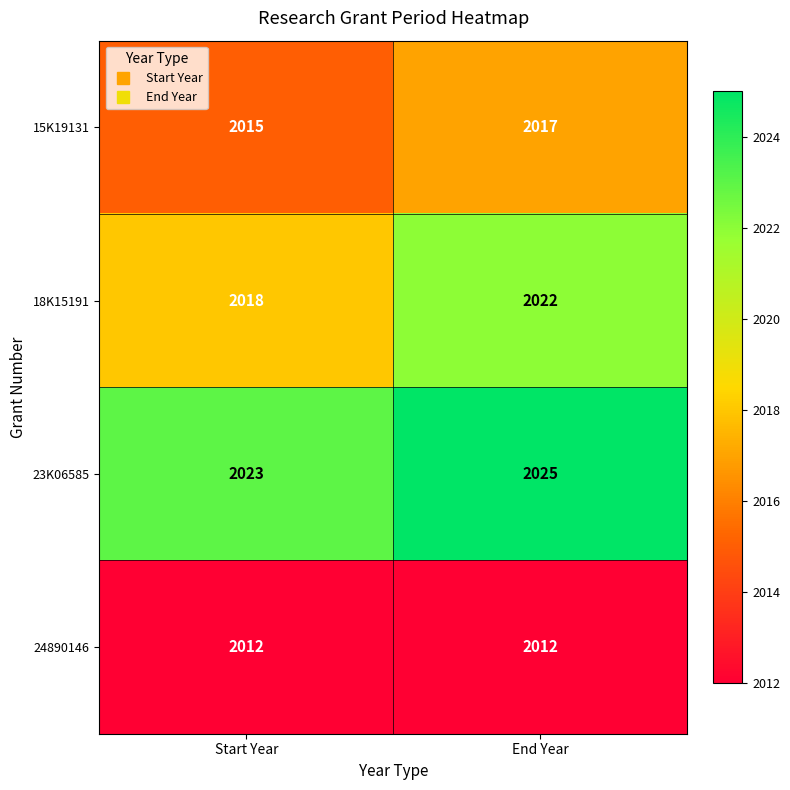

How many data points does each series have?

2